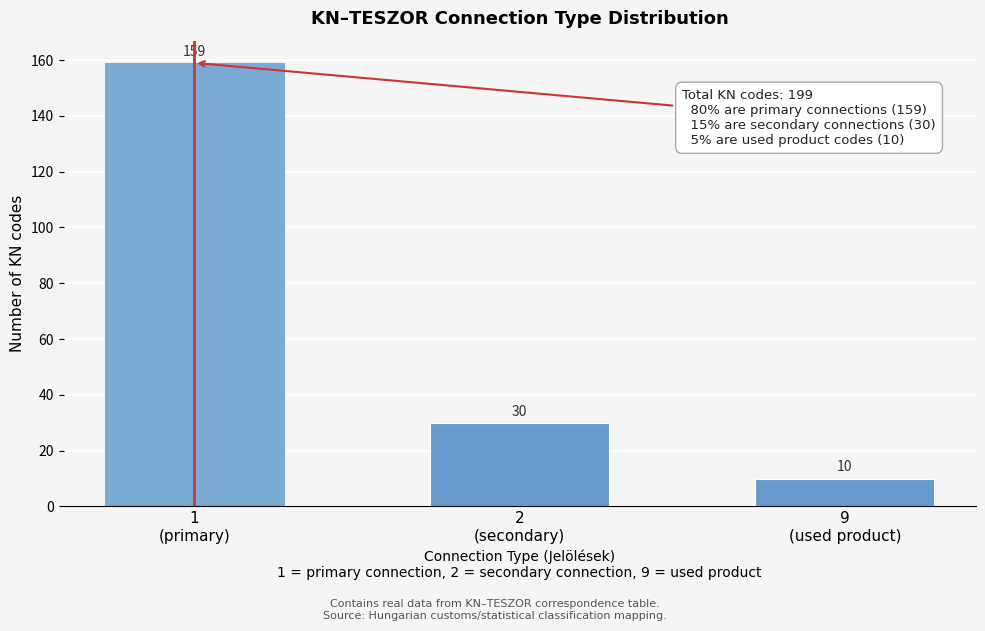

Reading left to right, extract all data points from this chart.

159	30	10